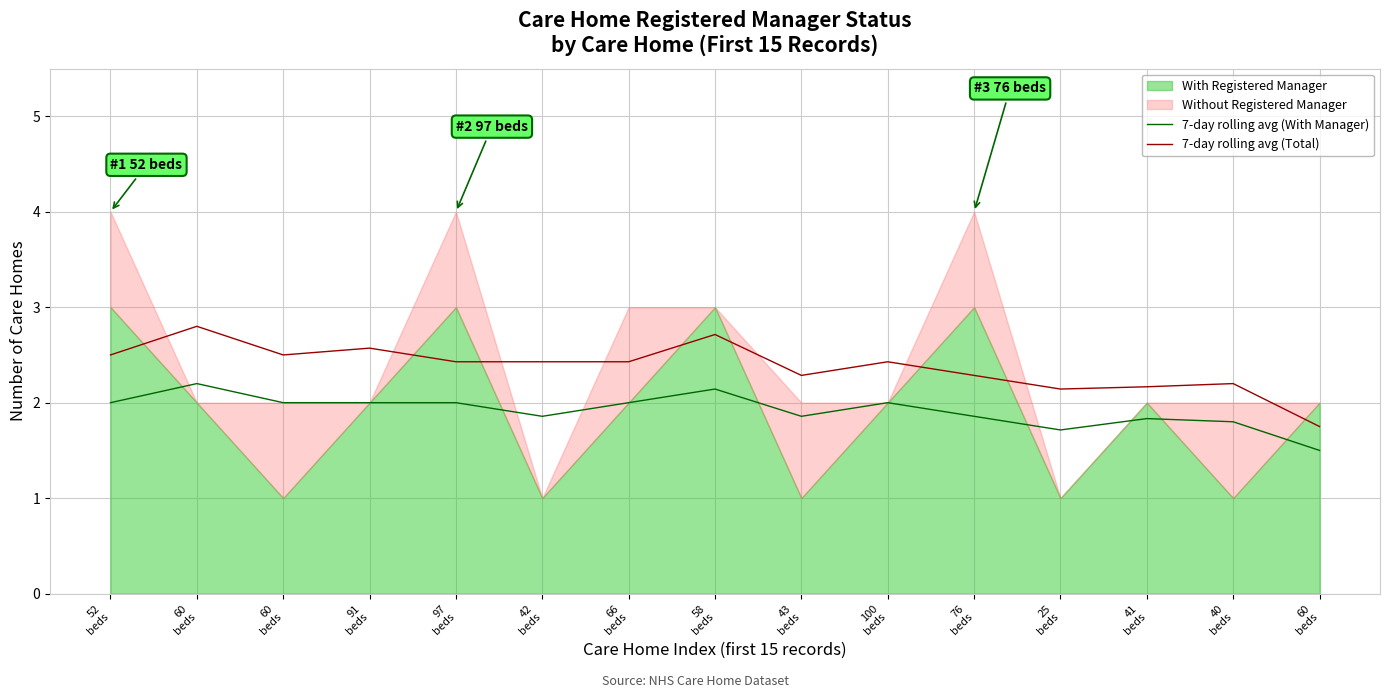

How many values in the 7-day rolling avg (Total) series are below 2?

1